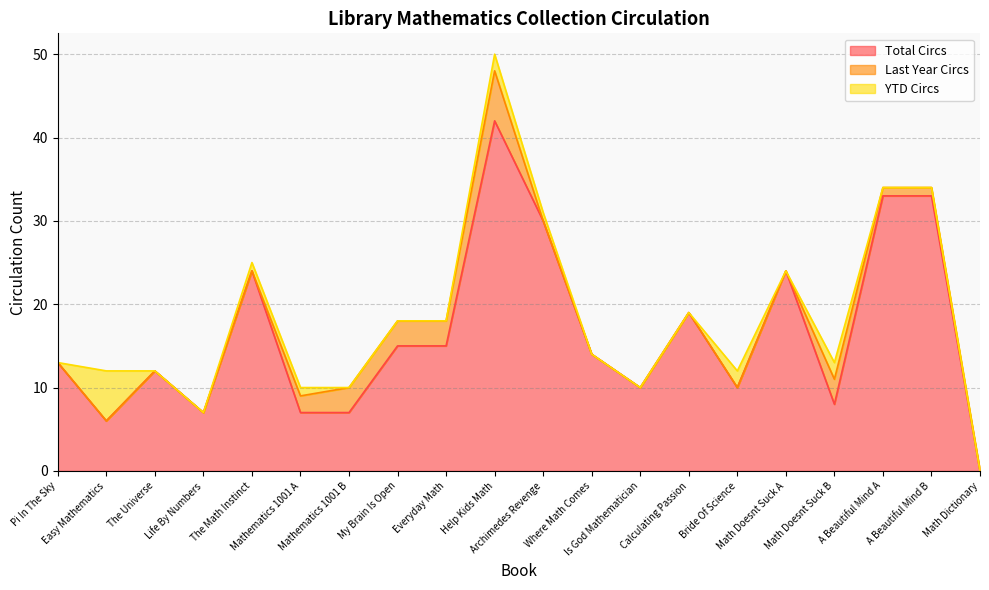

Which series has the widest spread of values?

Total Circs